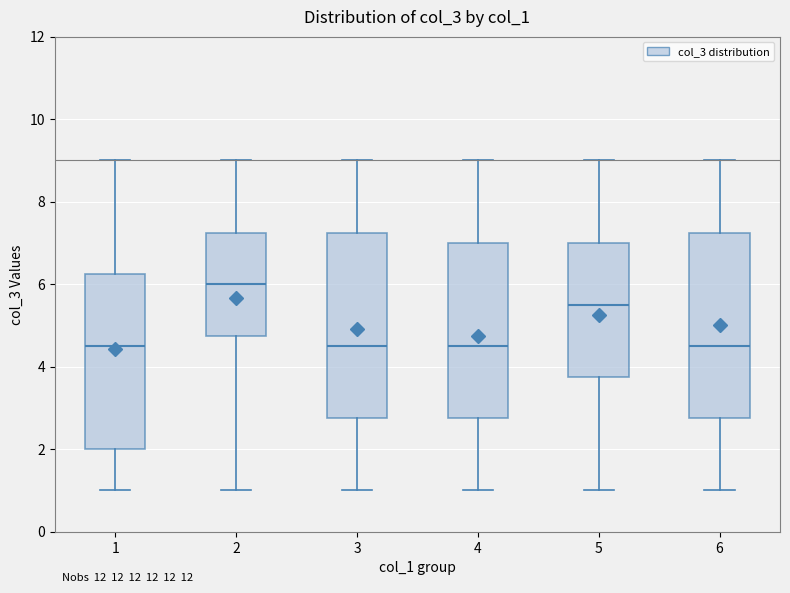

Reading left to right, read every box against the y-axis: the position of its median line, the range the box covers, and the ends of its whiskers. The values are not printed on the chart, so give them approximately, as read against the axis.

1: median 4.6, box 2.0 to 6.2, whiskers 1.0 to 9.0
2: median 6.0, box 4.8 to 7.2, whiskers 1.0 to 9.0
3: median 4.6, box 2.8 to 7.2, whiskers 1.0 to 9.0
4: median 4.6, box 2.8 to 7.0, whiskers 1.0 to 9.0
5: median 5.6, box 3.8 to 7.0, whiskers 1.0 to 9.0
6: median 4.6, box 2.8 to 7.2, whiskers 1.0 to 9.0